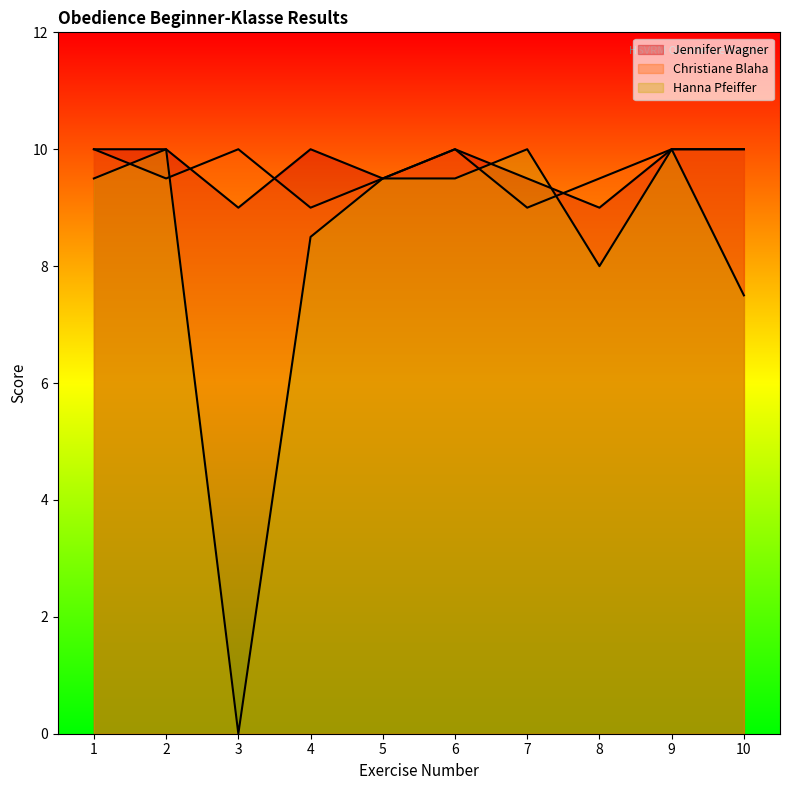

Where is the first local maximum for Jennifer Wagner?

4